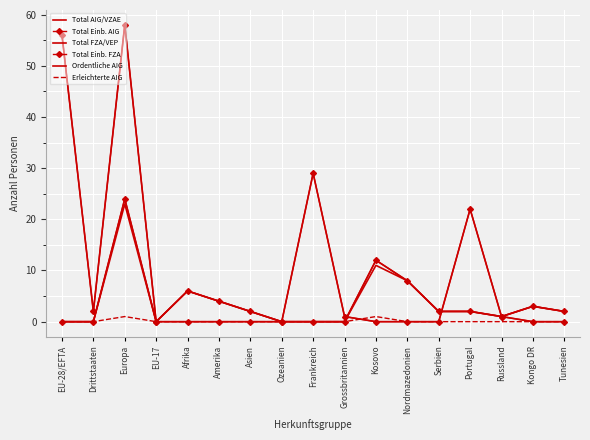

What is the maximum value shown in the chart?

58